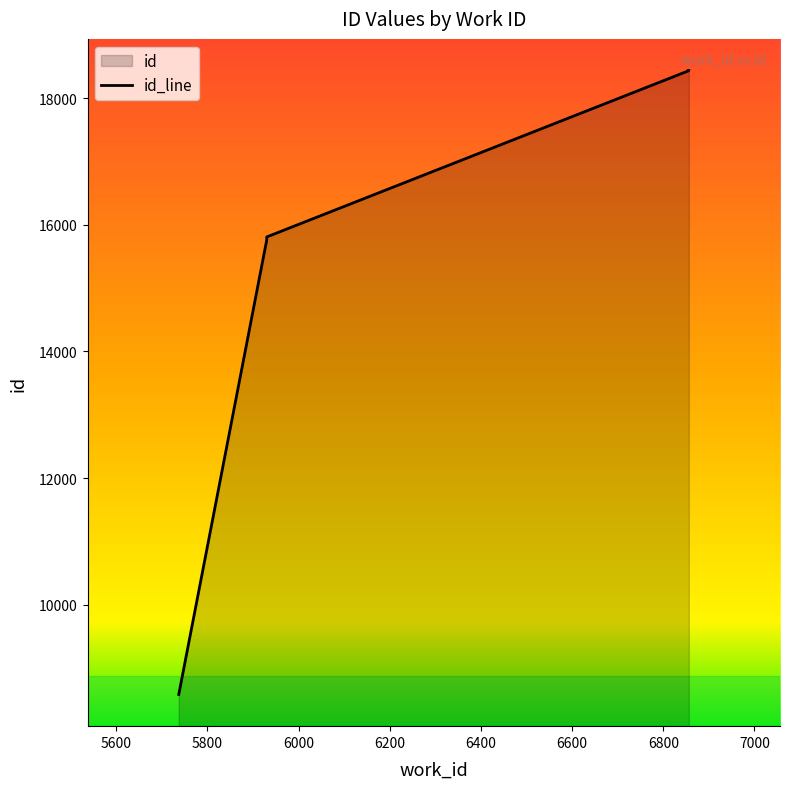

Is it true that the value at 5737 is 8582?

True